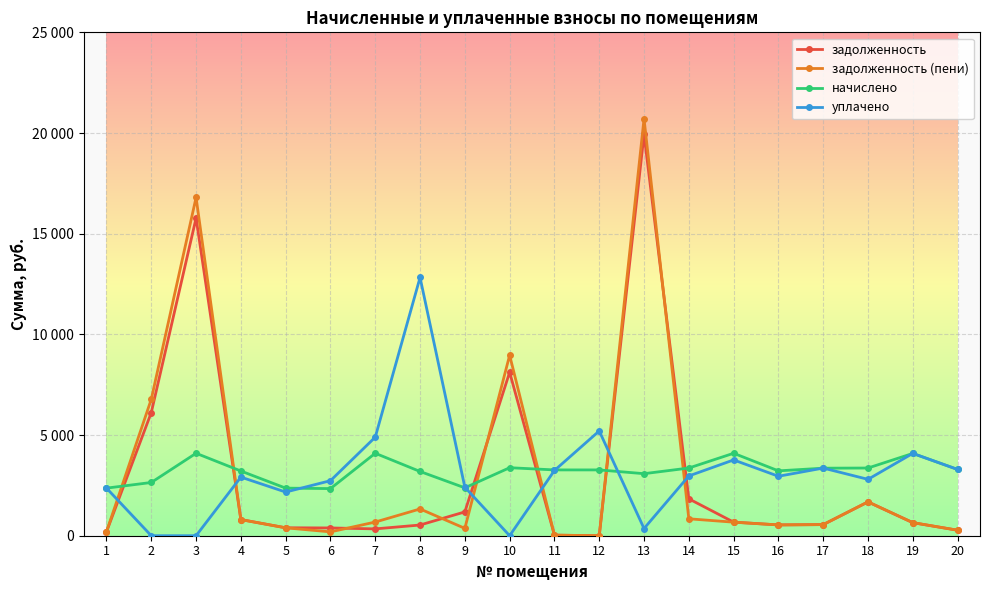

What are all the series names shown in the legend?

задолженность, задолженность (пени), начислено, уплачено